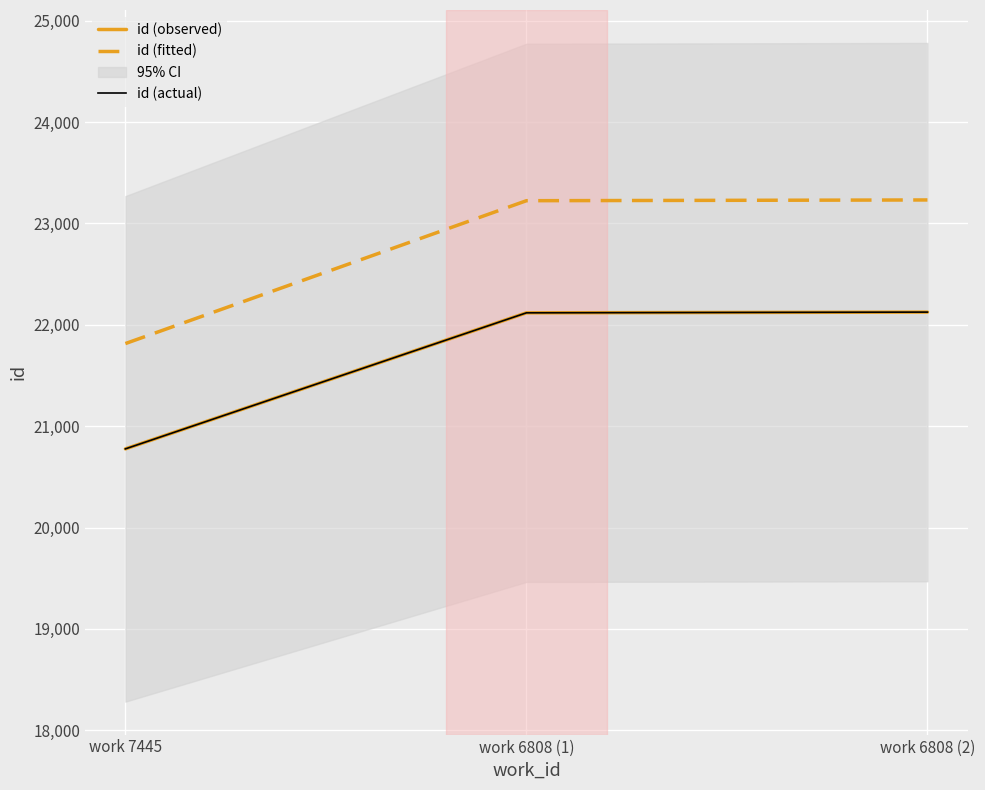

Which series changed the most between work 7445 and work 6808 (2)?

id (fitted)